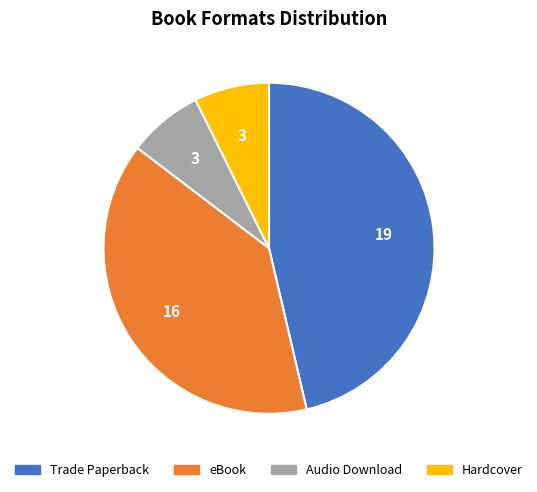

Between Hardcover and eBook, which is larger?

eBook